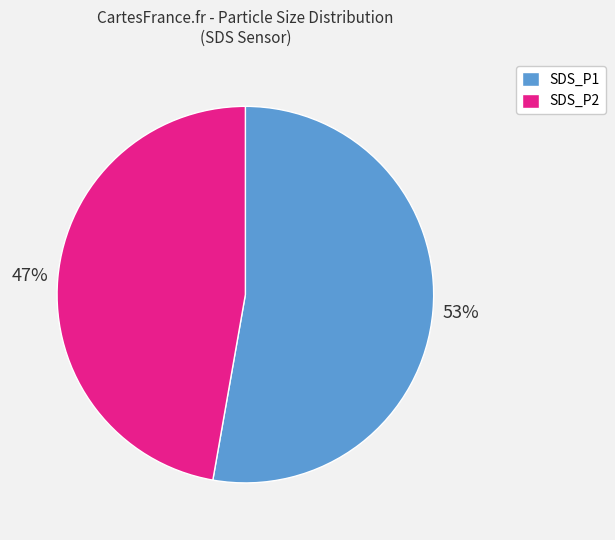

To the nearest percent, what portion does SDS_P2 represent?

47%